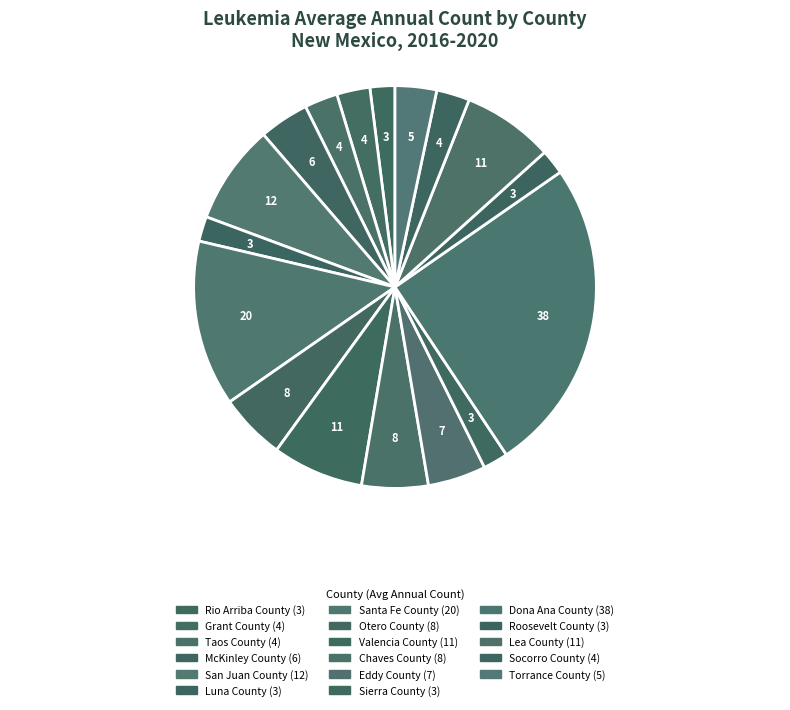

Count the number of slices in the pie.

17